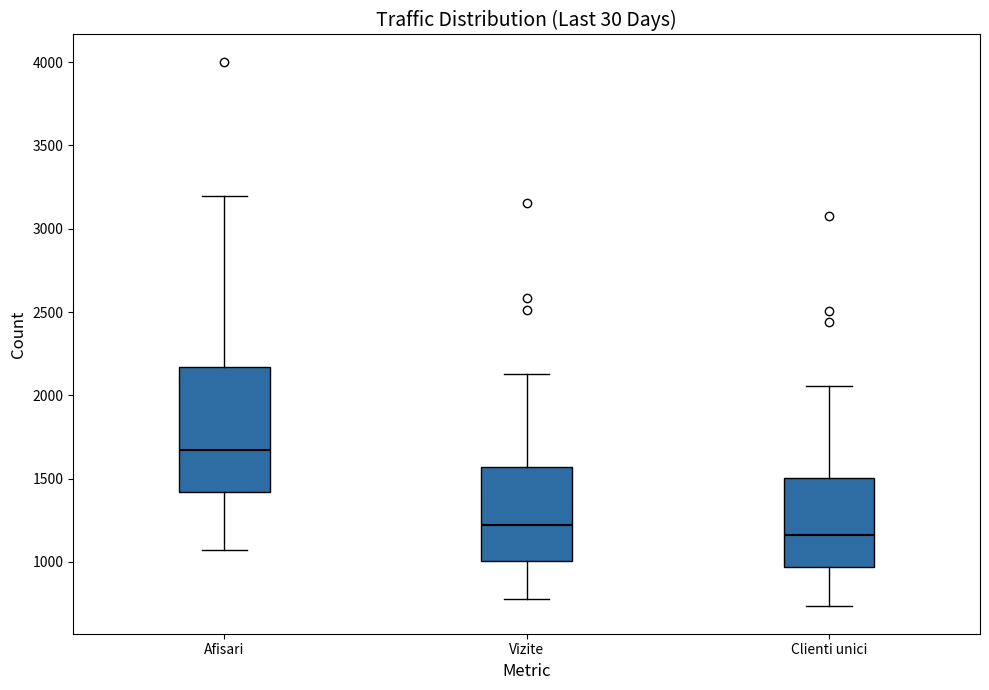

Reading left to right, read every box against the y-axis: the position of its median line, the range the box covers, and the ends of its whiskers. The values are not printed on the chart, so give them approximately, as read against the axis.

Afisari: median 1650, box 1400 to 2150, whiskers 1050 to 3200
Vizite: median 1200, box 1000 to 1550, whiskers 800 to 2150
Clienti unici: median 1150, box 950 to 1500, whiskers 750 to 2050